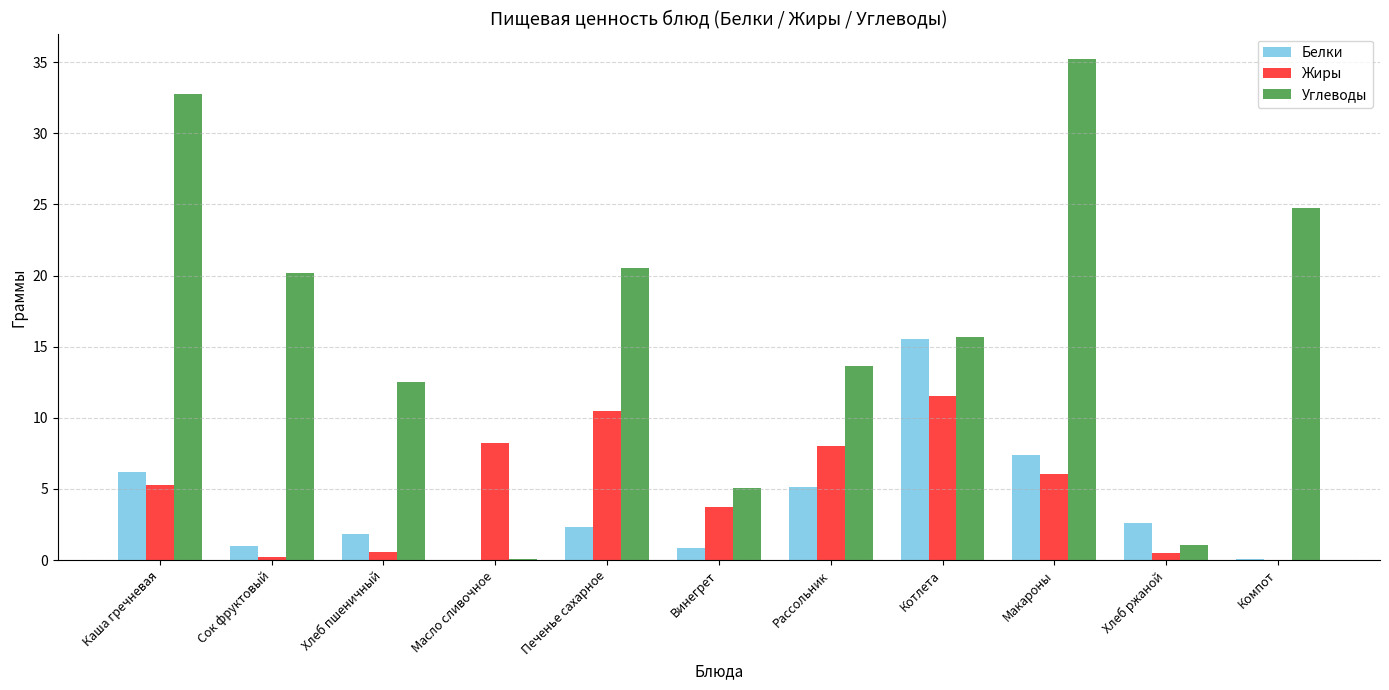

What is the maximum value for Жиры?

11.6